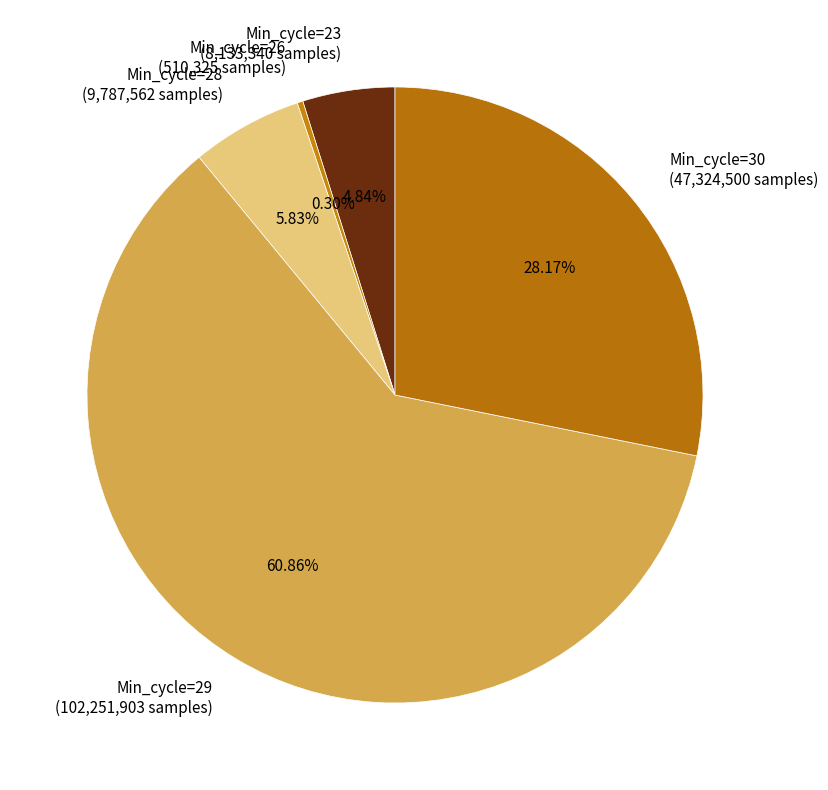

Which category has the smallest portion of the pie?

Min_cycle=26 (510,325 samples)